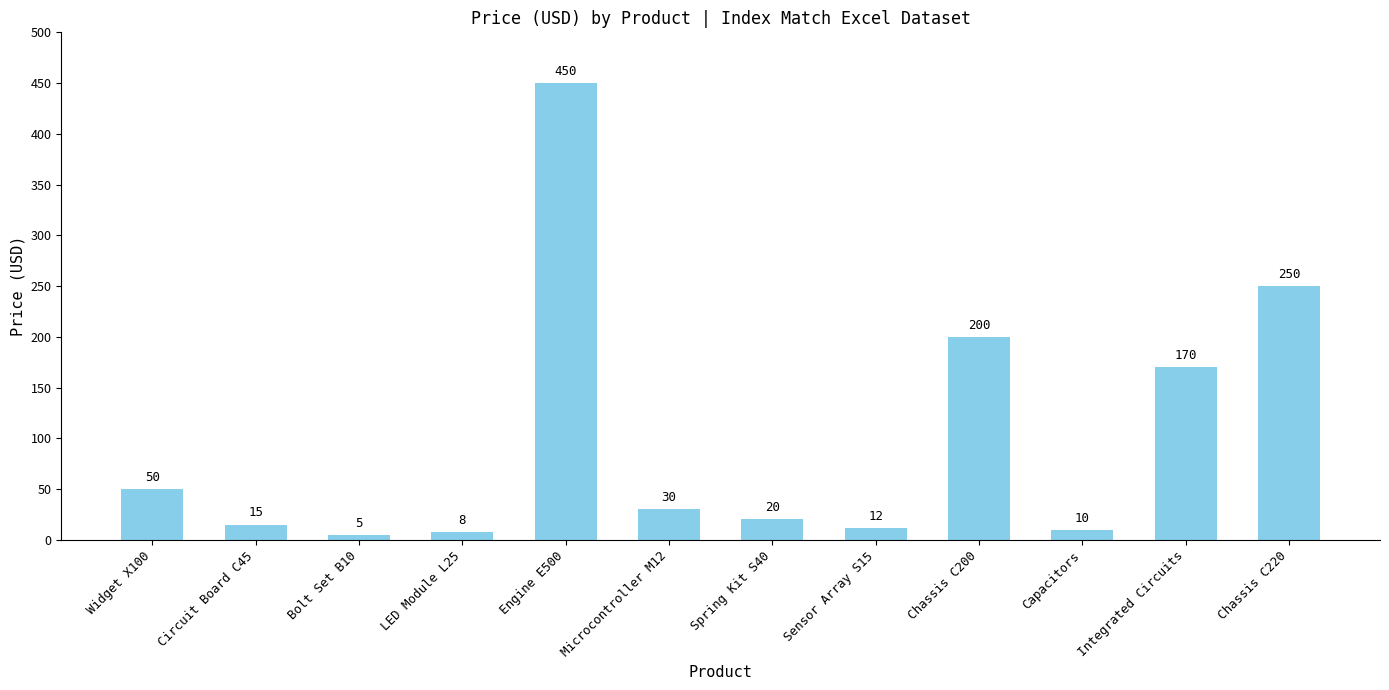

The value at Bolt Set B10 is 5. True or false?

True